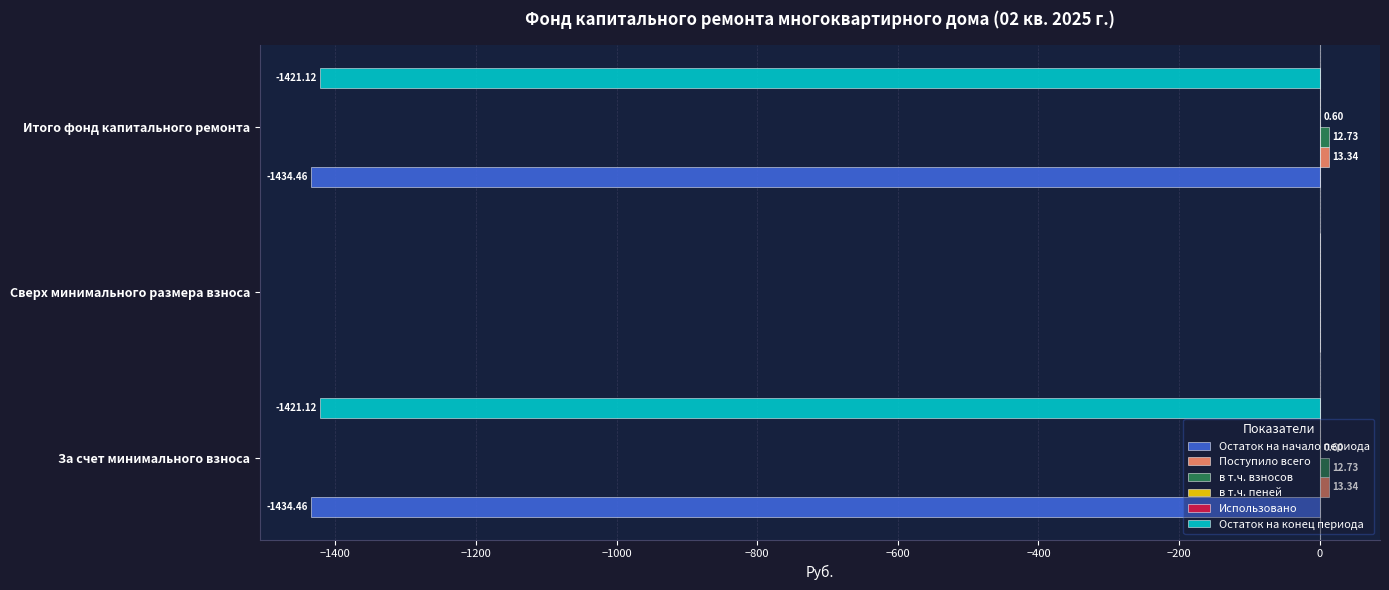

At which category is the sum across all series the highest?

Сверх минимального размера взноса